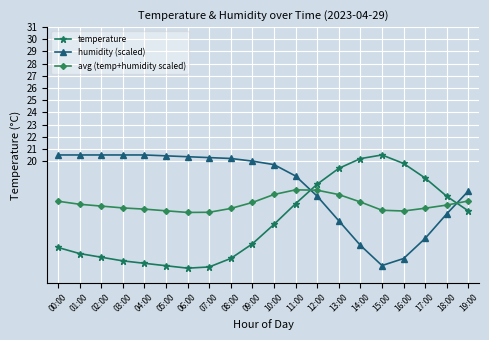

True or false: humidity (scaled) and avg (temp+humidity scaled) intersect in this chart.

True